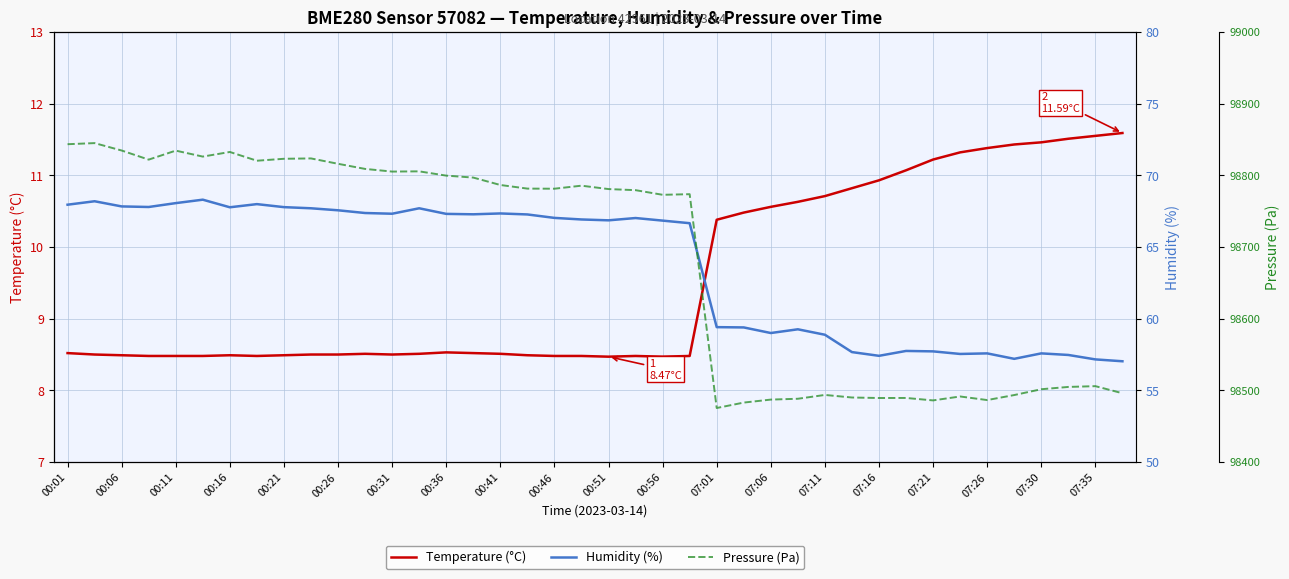

In Pressure (Pa), how many points are lower than both neighbors (excluding endpoints)?

10